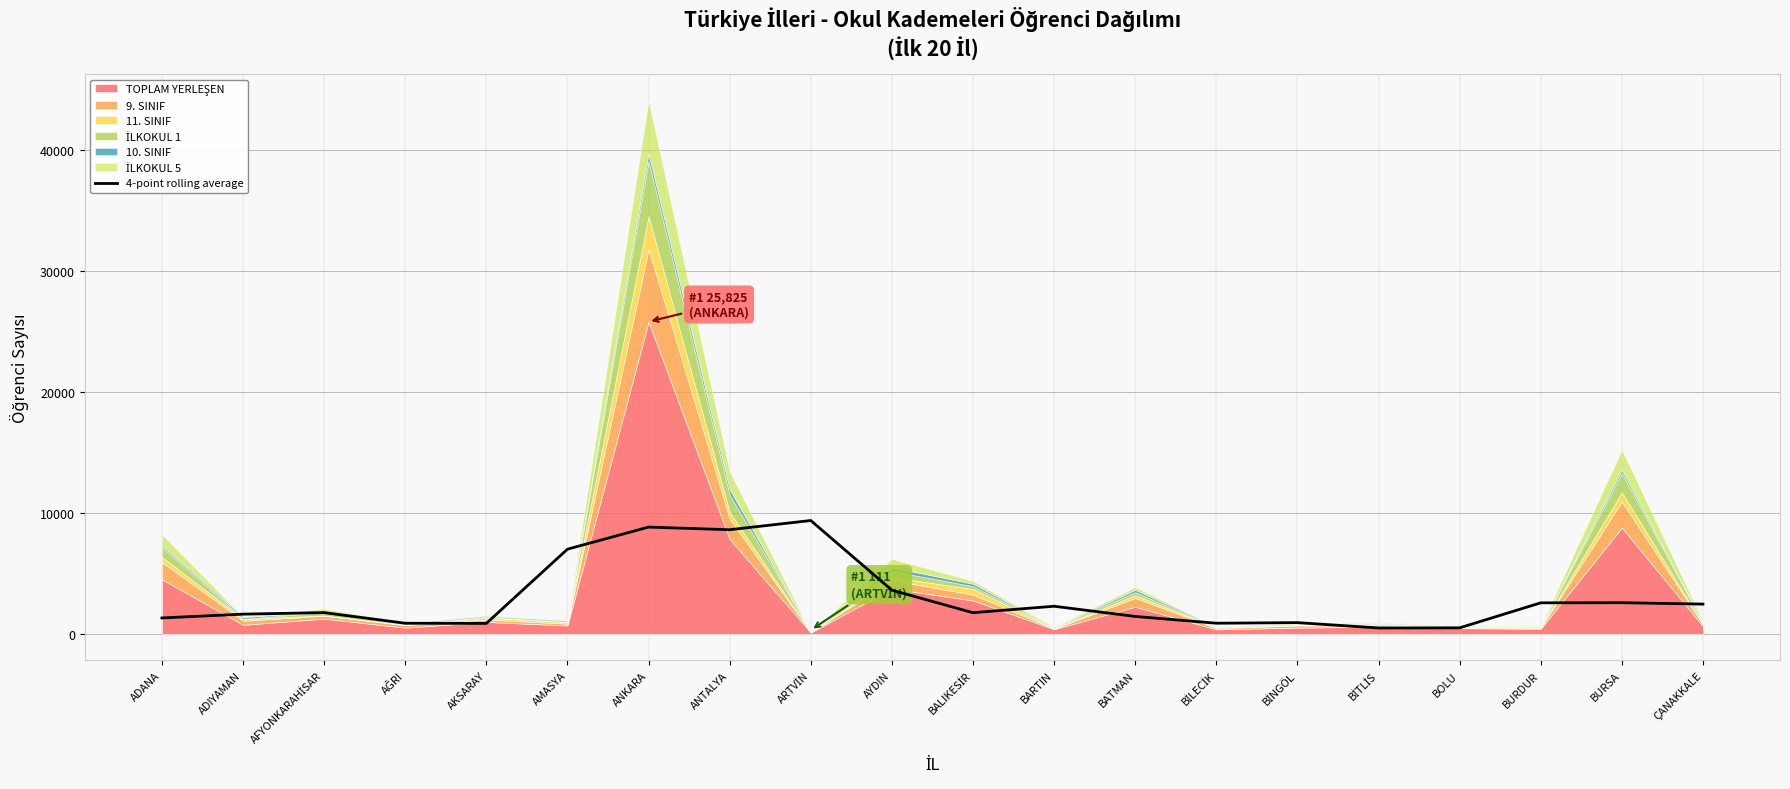

How many values exceed 1754?

10